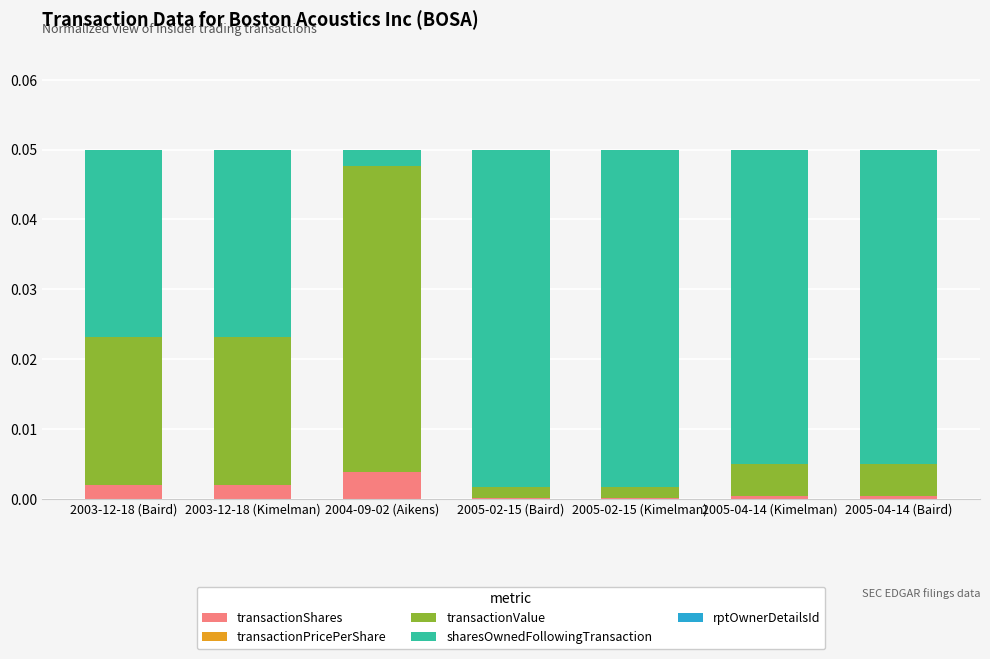

Which category has the highest value in the transactionShares series?

2004-09-02 (Aikens)